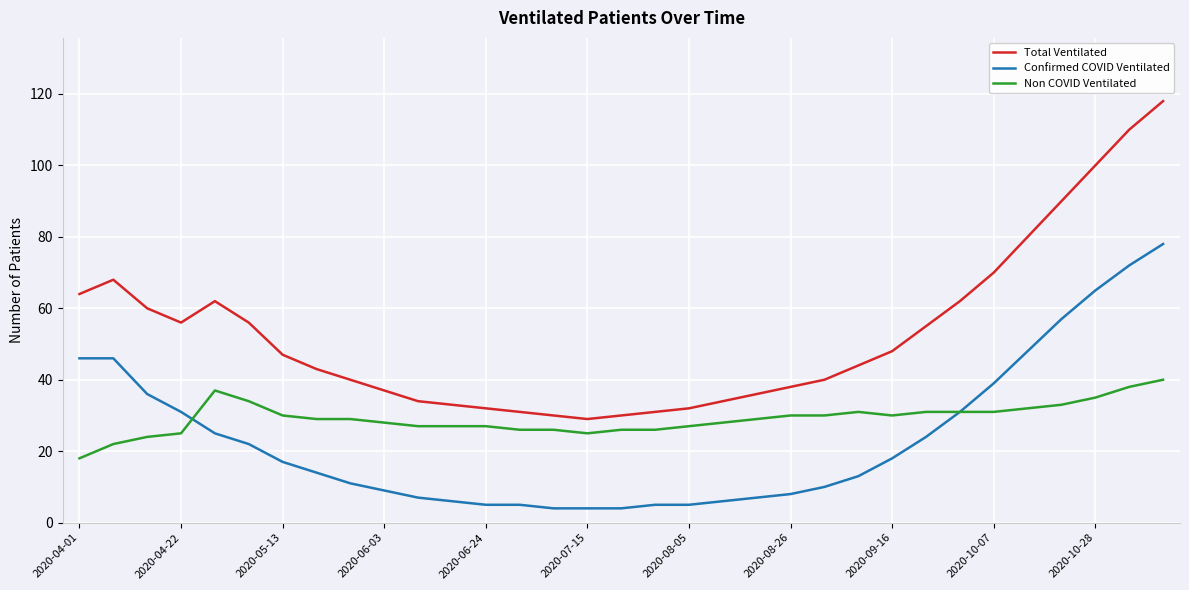

Does the chart display data point markers on the line(s)?

No